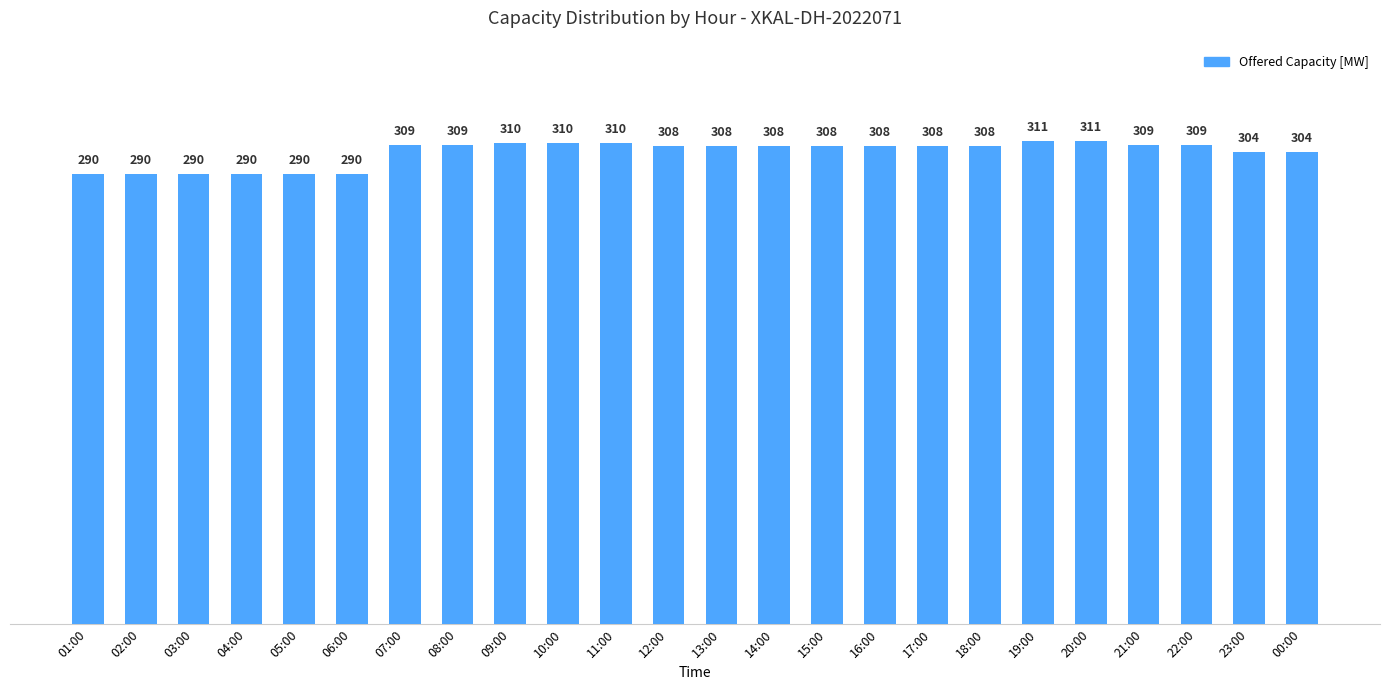

True or false: the data shows 459 at 19:00.

False